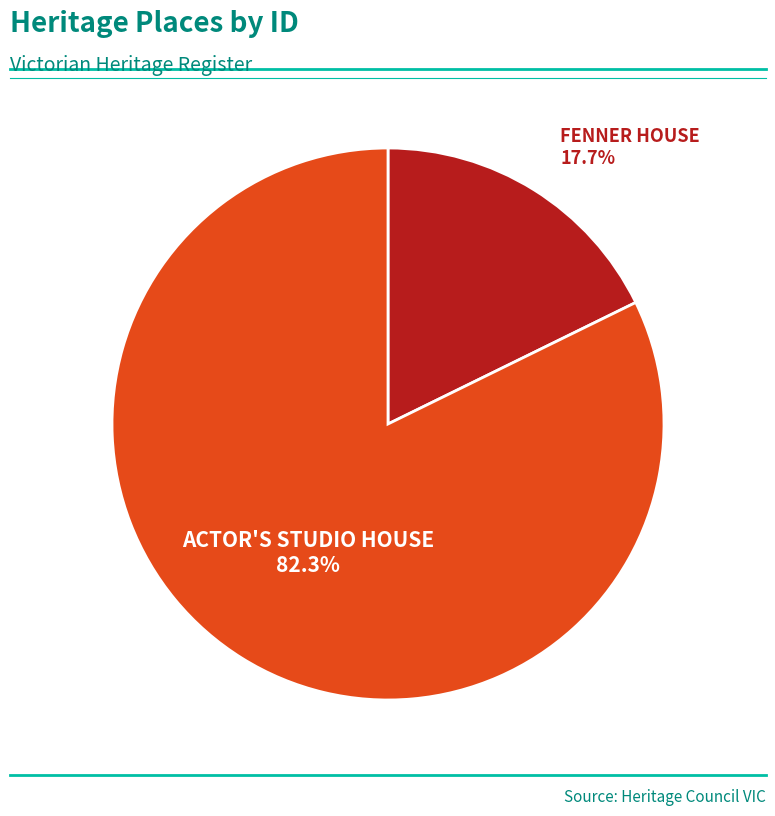

What is the largest slice in the pie chart?

ACTOR'S STUDIO HOUSE